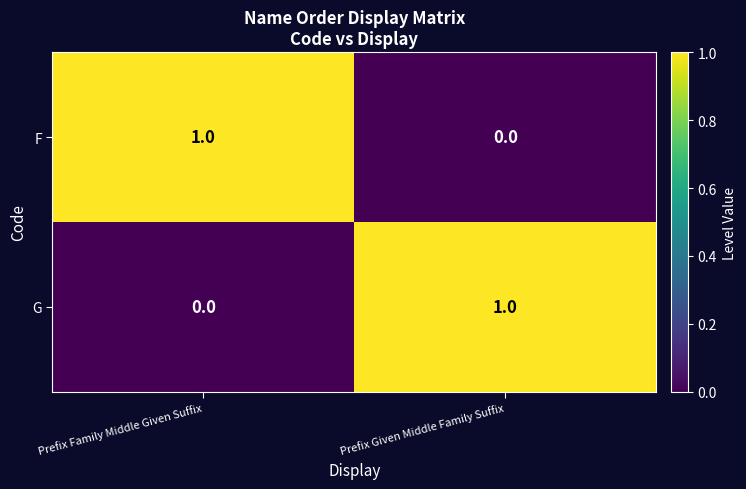

At Prefix Given Middle Family Suffix, list the series in order from smallest to largest.

F, G